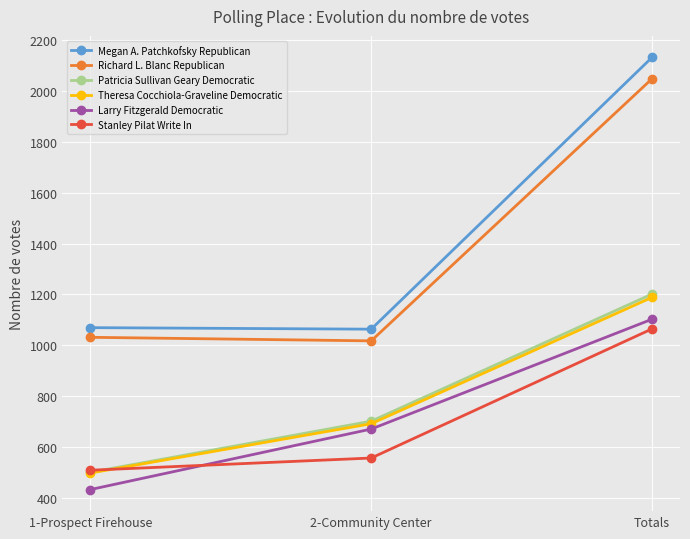

What is the label of the 2nd point from the right?

2-Community Center